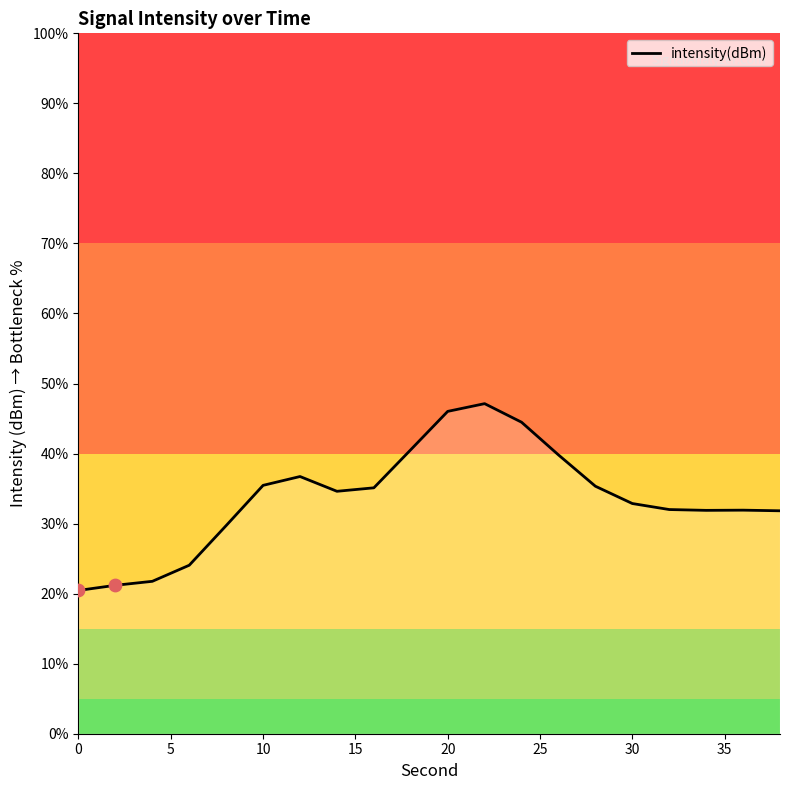

What is the maximum value shown in the chart?

47.1